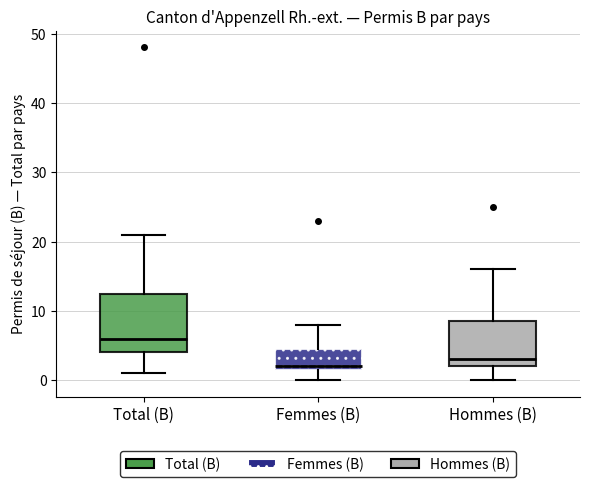

Reading left to right, transcribe this box plot: for each box, give where its median line is, the range the box spans, and where its two whiskers end, as read against the y-axis. The values are not printed on the chart, so give them approximately, as read against the axis.

Total (B): median 6, box 4 to 13, whiskers 1 to 21
Femmes (B): median 2 (just above the box's lower edge), box 2 to 5, whiskers 0 to 8
Hommes (B): median 3, box 2 to 9, whiskers 0 to 16